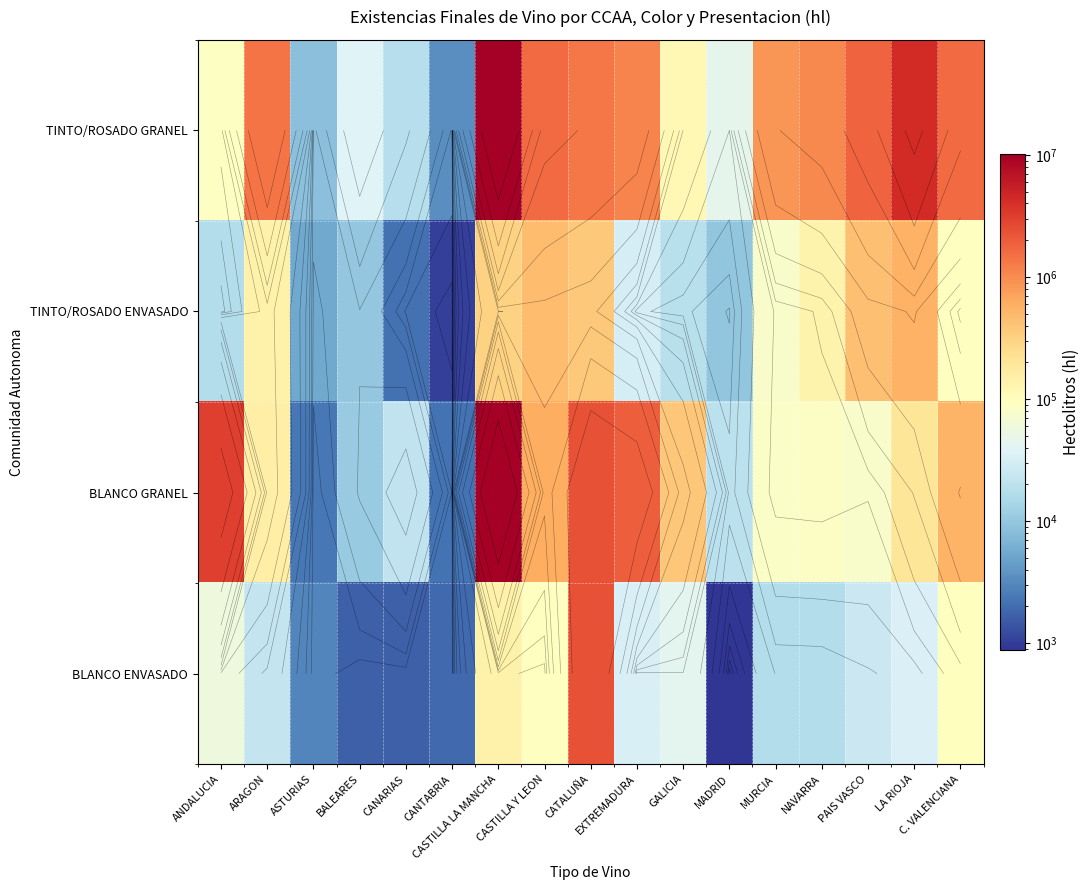

The value of TINTO/ROSADO GRANEL at C. VALENCIANA is 1589759. True or false?

True